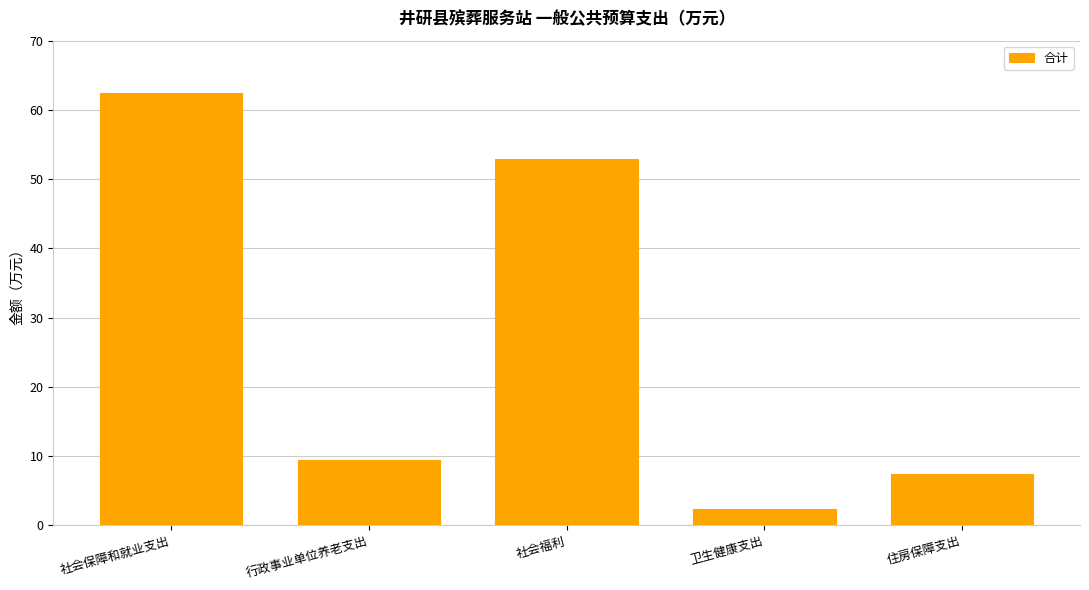

Rank the categories by value from highest to lowest.

社会保障和就业支出, 社会福利, 行政事业单位养老支出, 住房保障支出, 卫生健康支出